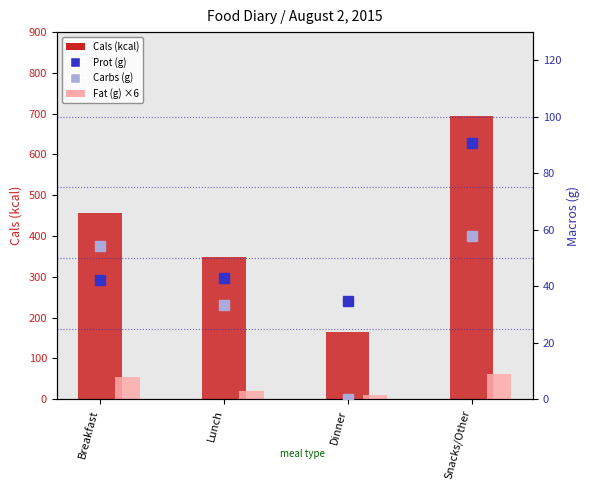

Where does the Fat (g) ×6 series first go above 55?

Breakfast